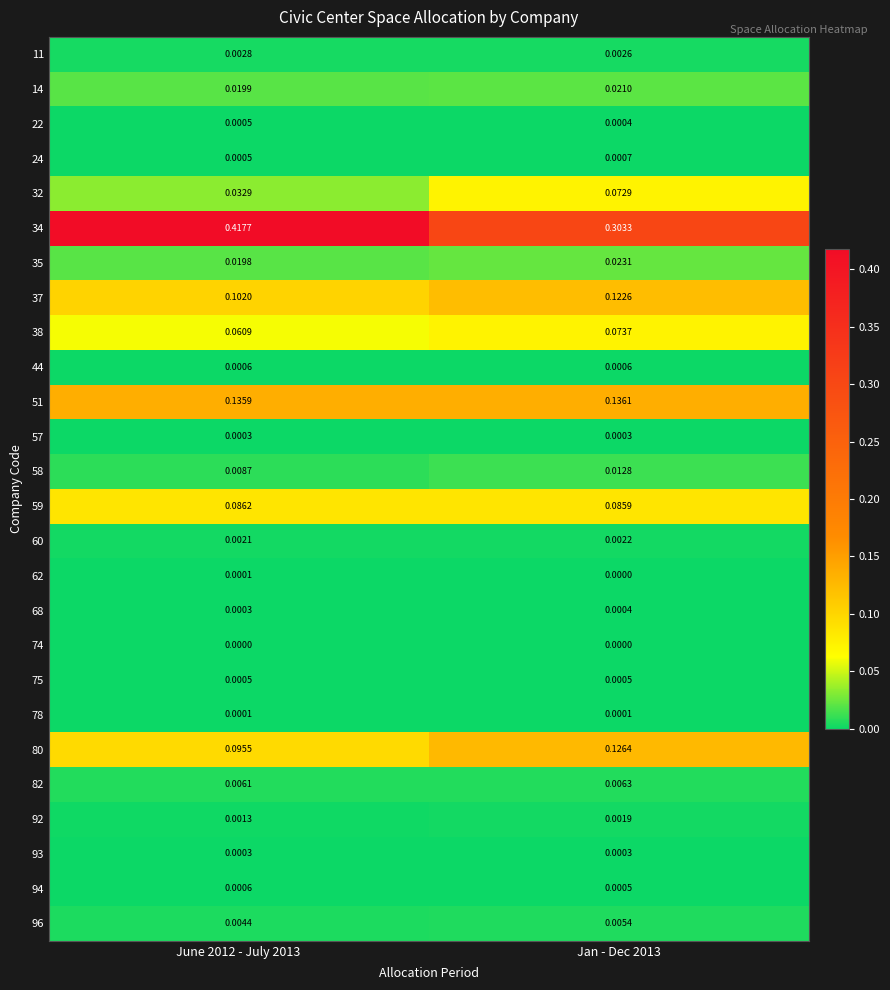

At which category is the sum across all series the highest?

June 2012 - July 2013